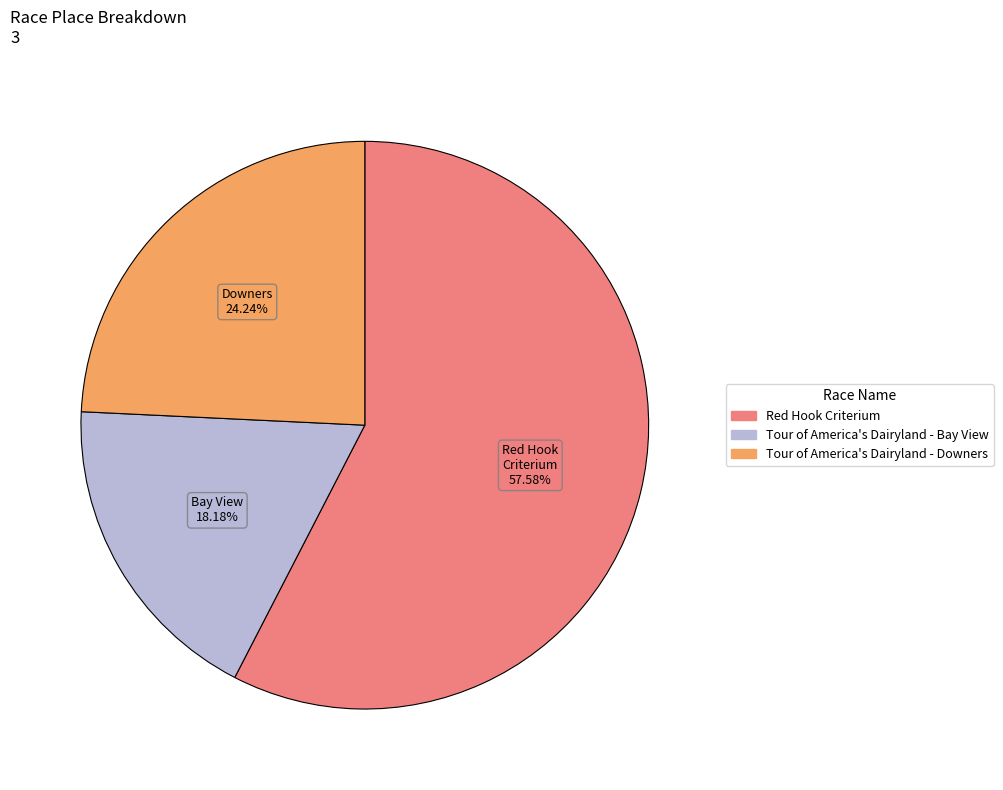

To the nearest percent, what is the difference between the Tour of America's Dairyland - Bay View and Red Hook Criterium slice percentages?

39%